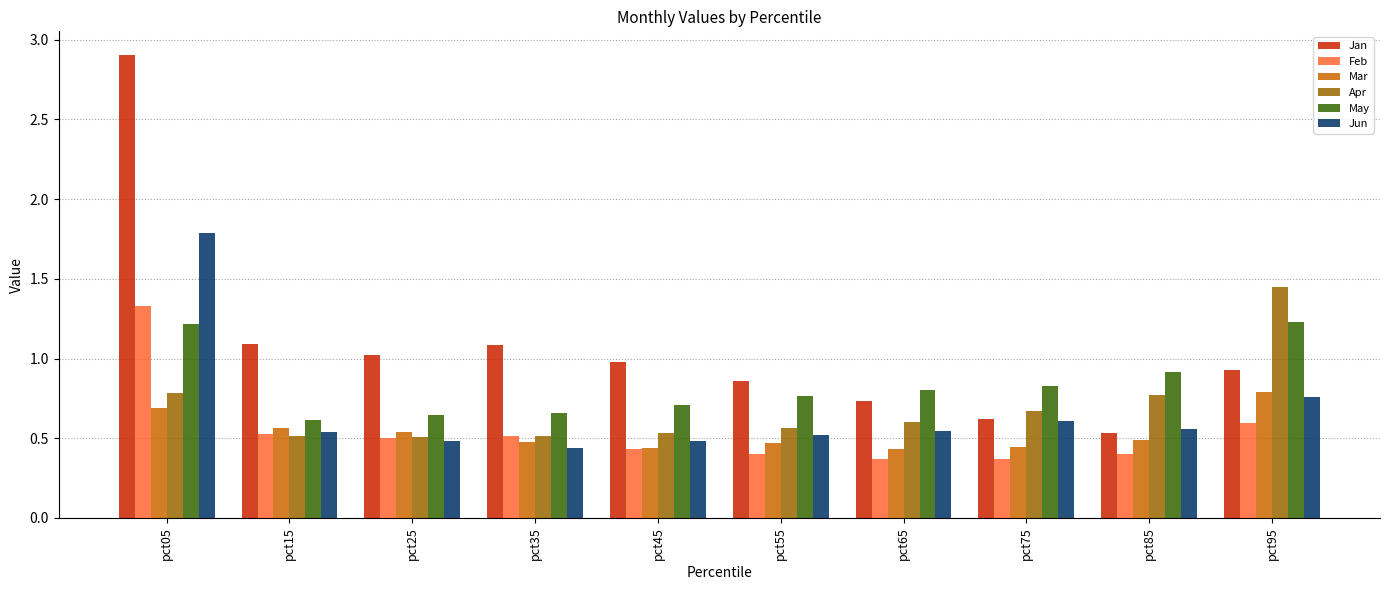

What is the sum of all Apr values?

6.9